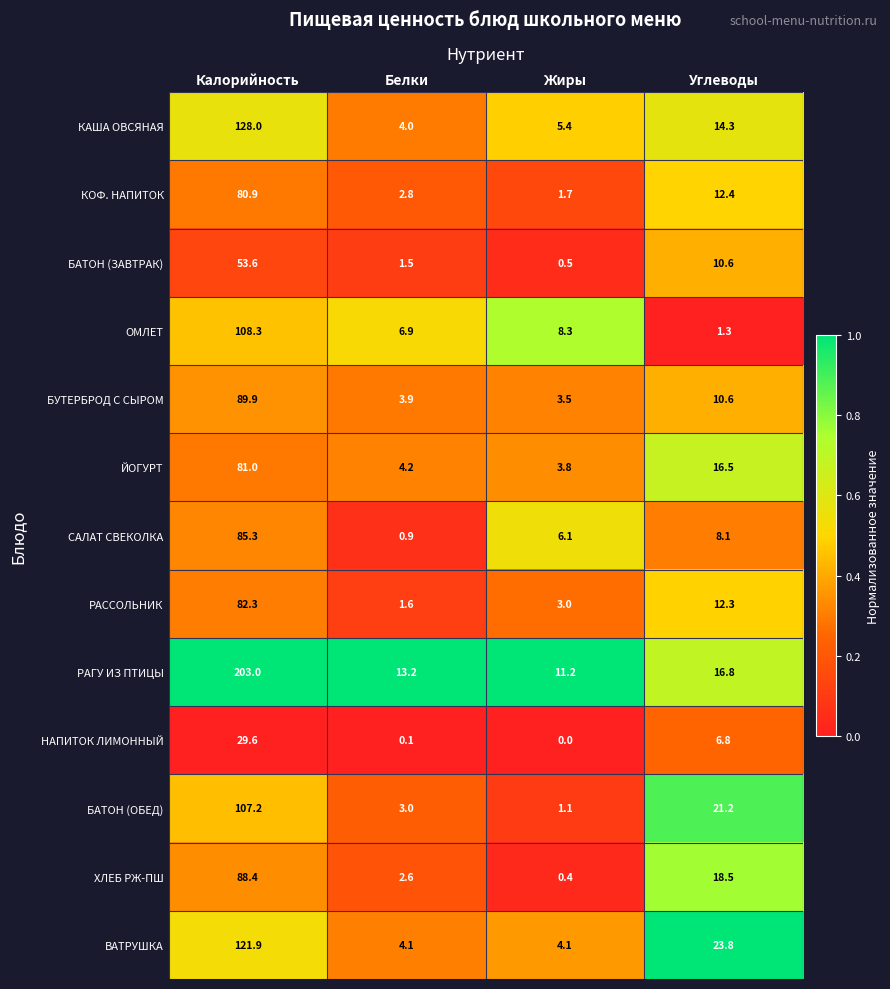

What is the difference between the highest and lowest values at Калорийность?

173.4